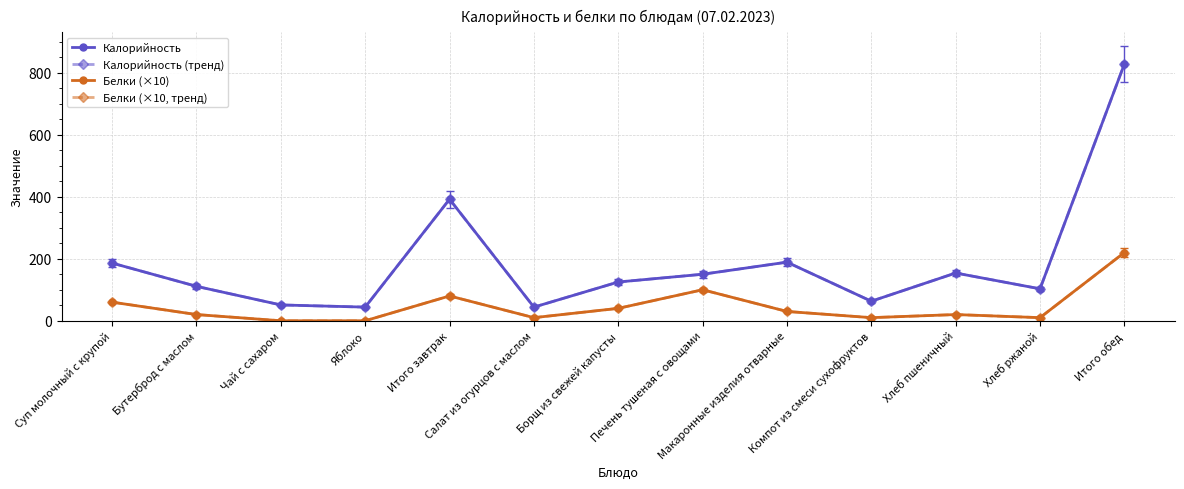

True or false: Калорийность and Калорийность (тренд) cross at least once.

False